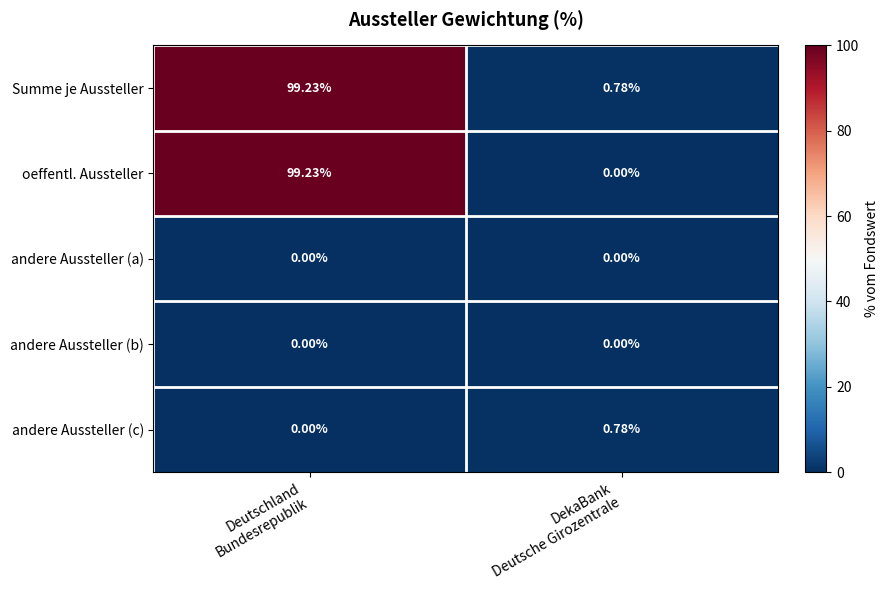

Which series has the largest total across all categories?

Summe je Aussteller